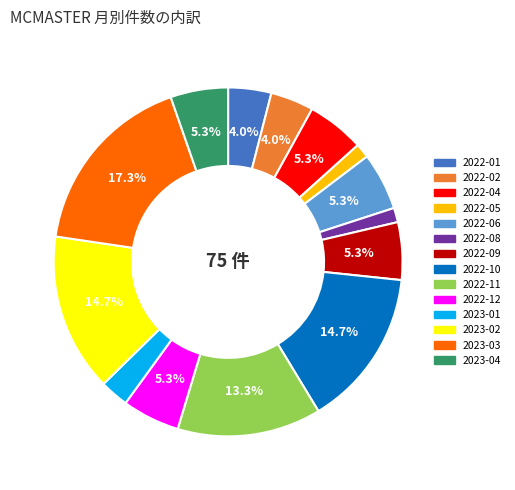

Is there a majority slice in this chart?

No